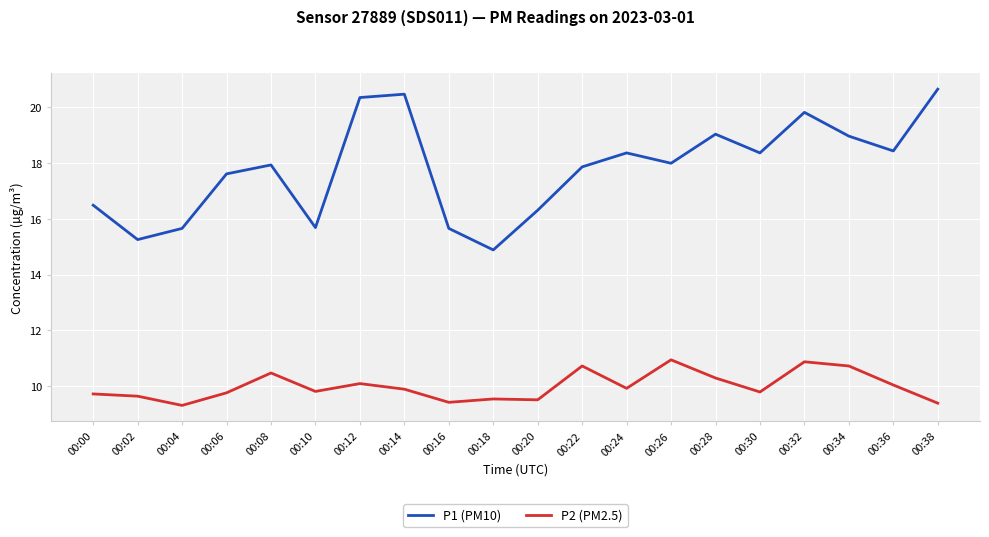

The P1 (PM10) series shows 28.9 at 00:08. True or false?

False